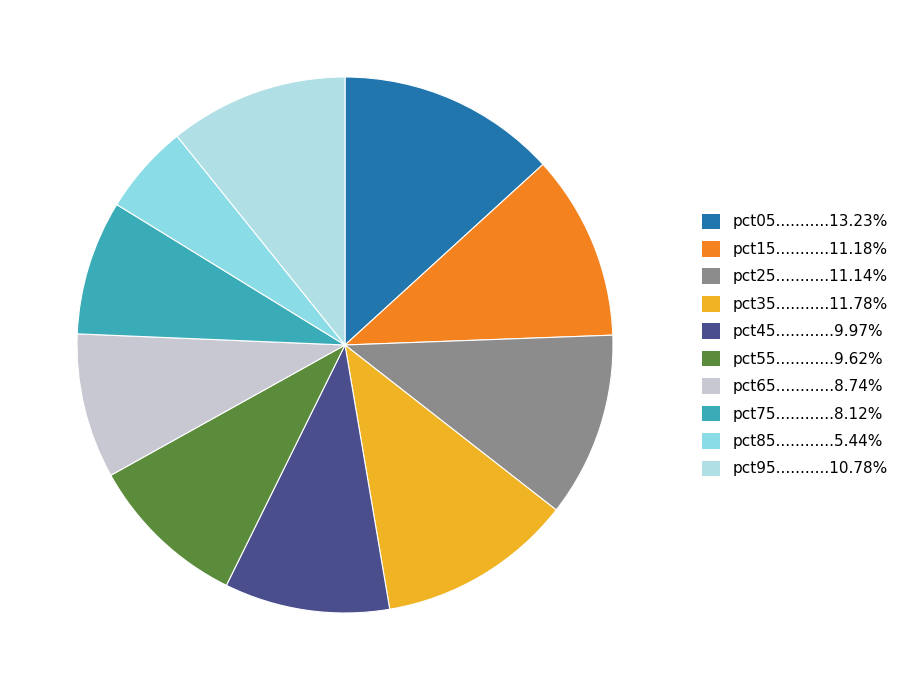

What is the smallest slice in the pie chart?

pct85